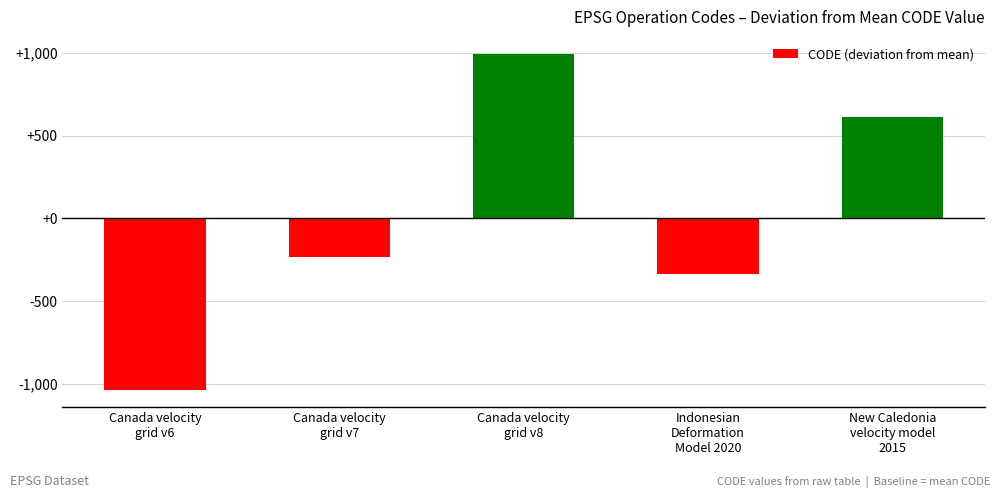

What is the sum of the values at Canada velocity
grid v7 and Canada velocity
grid v8?

764.4